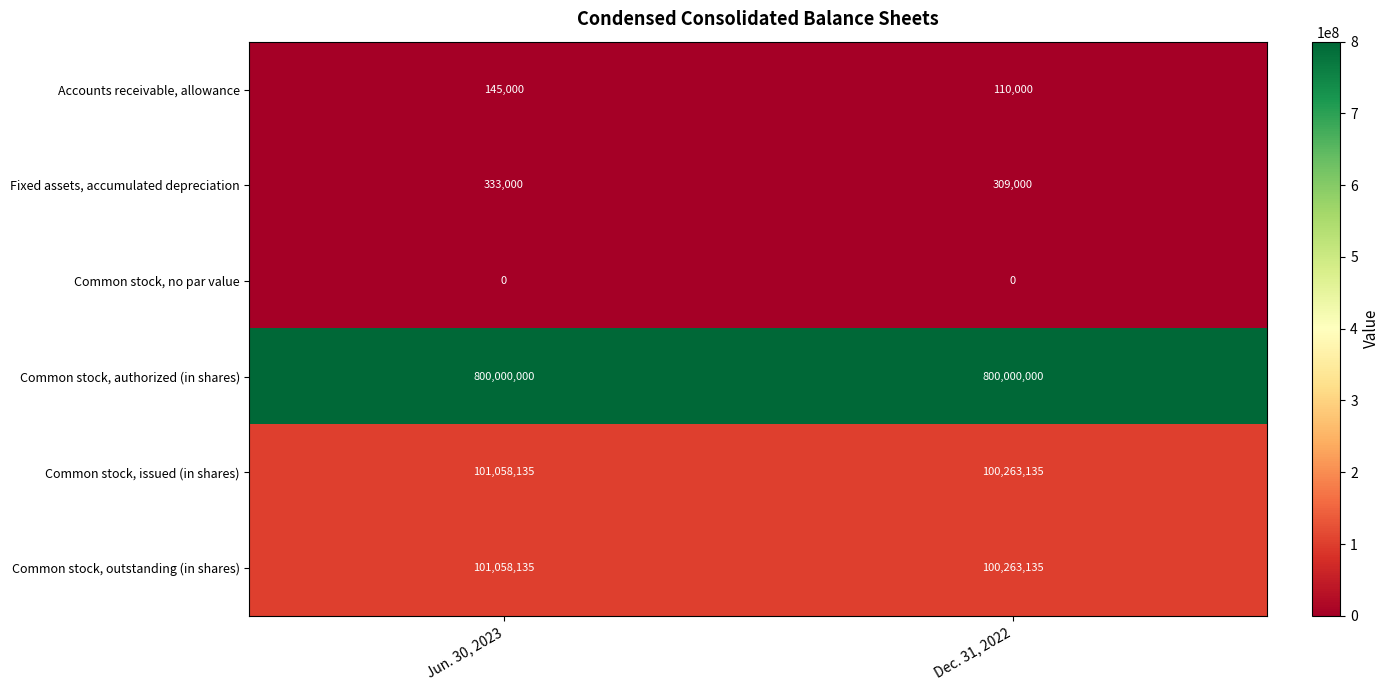

The Fixed assets, accumulated depreciation series shows 204060 at Jun. 30, 2023. True or false?

False